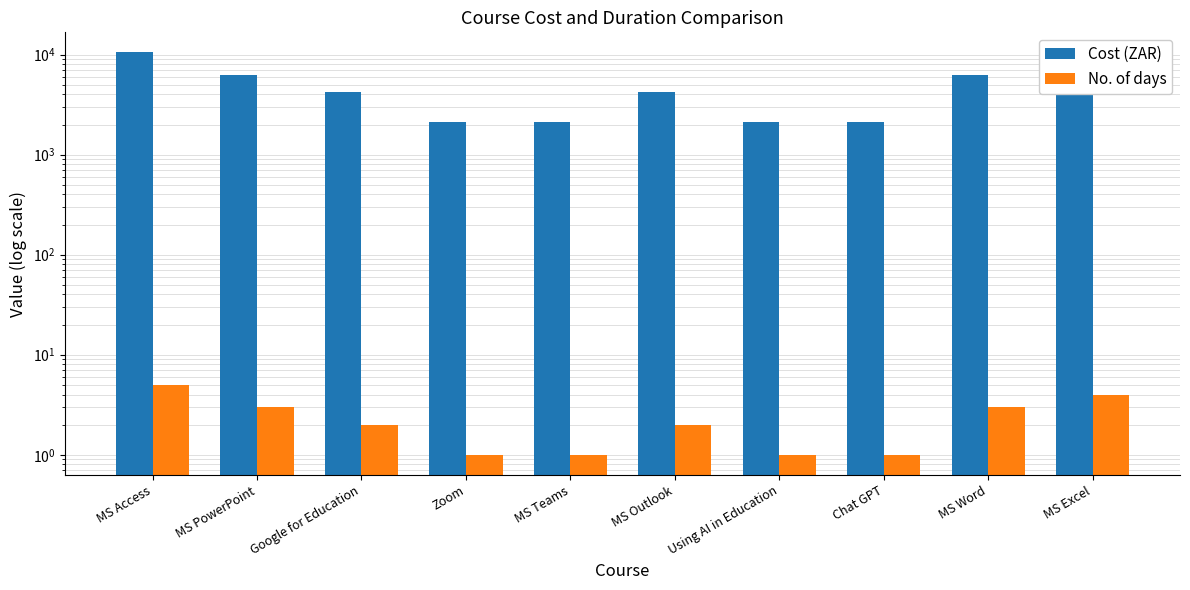

Is it true that No. of days equals 1 at MS Teams?

True